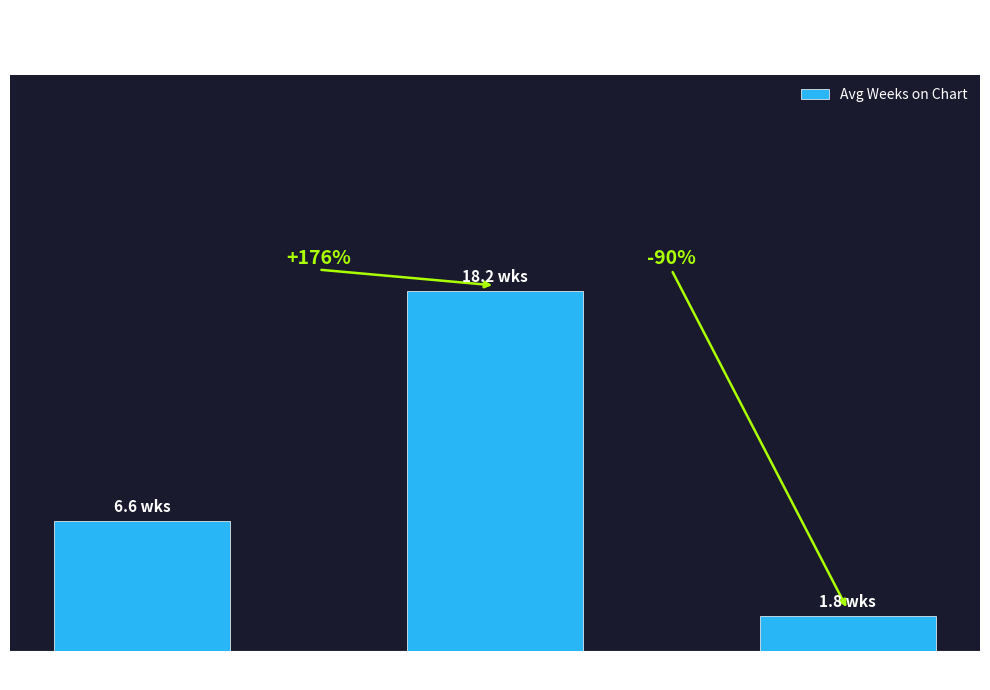

Does the chart contain any negative values?

No